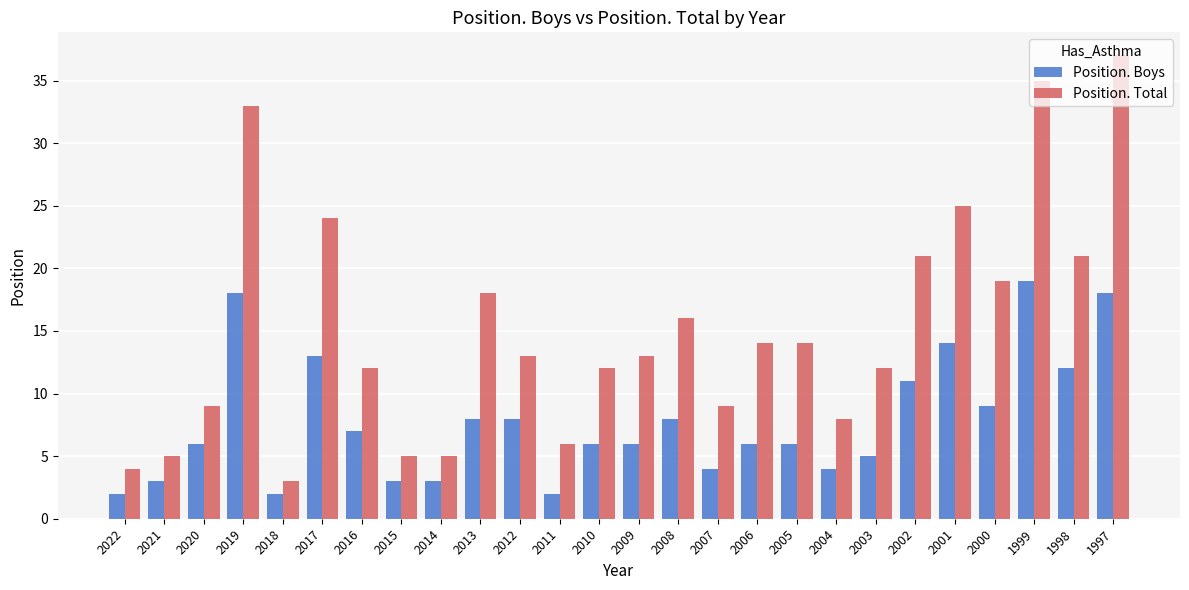

What is the approximate value of Position. Total at 2017, to the nearest 10?

20